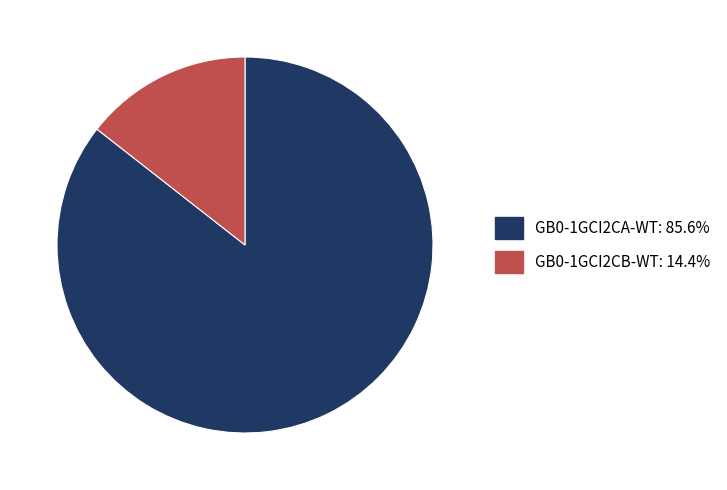

Which category accounts for the majority?

GB0-1GCI2CA-WT